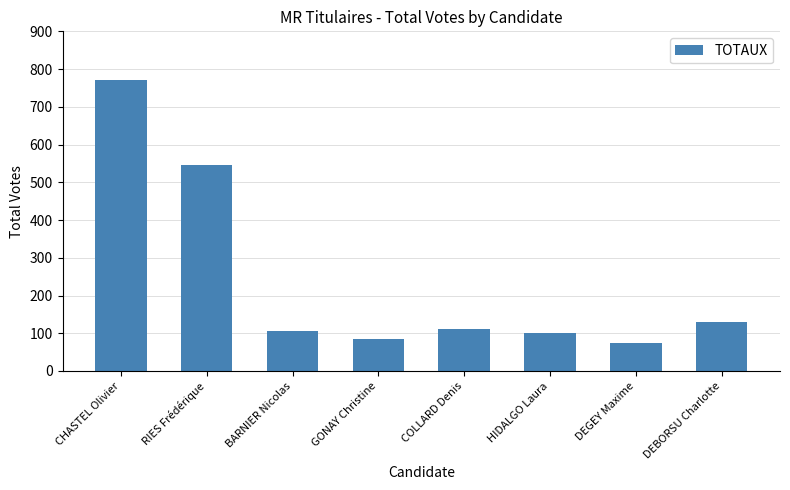

Is it true that the value at DEBORSU Charlotte is 129?

True